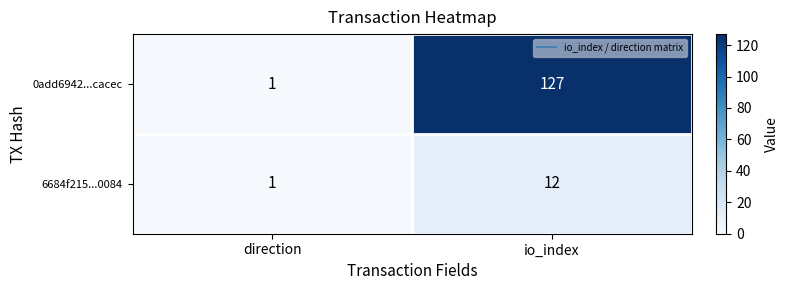

Reading left to right, transcribe all the data shown in this chart.

0add6942...cacec: 1	127
6684f215...0084: 1	12